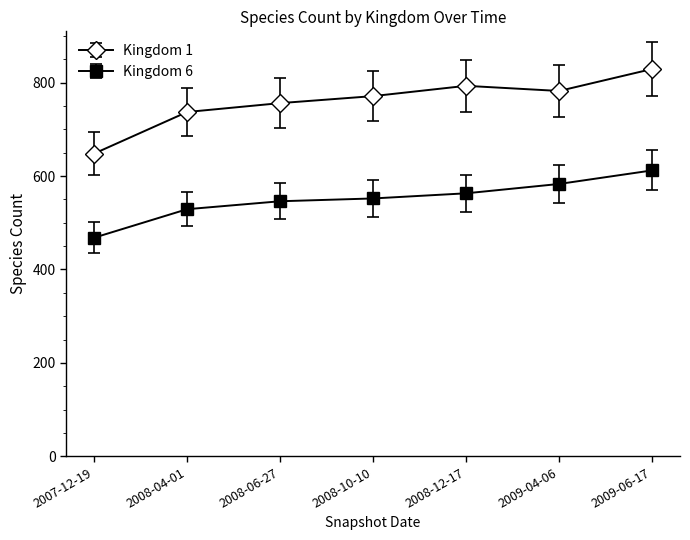

Which series changed the most between 2008-06-27 and 2009-06-17?

Kingdom 1